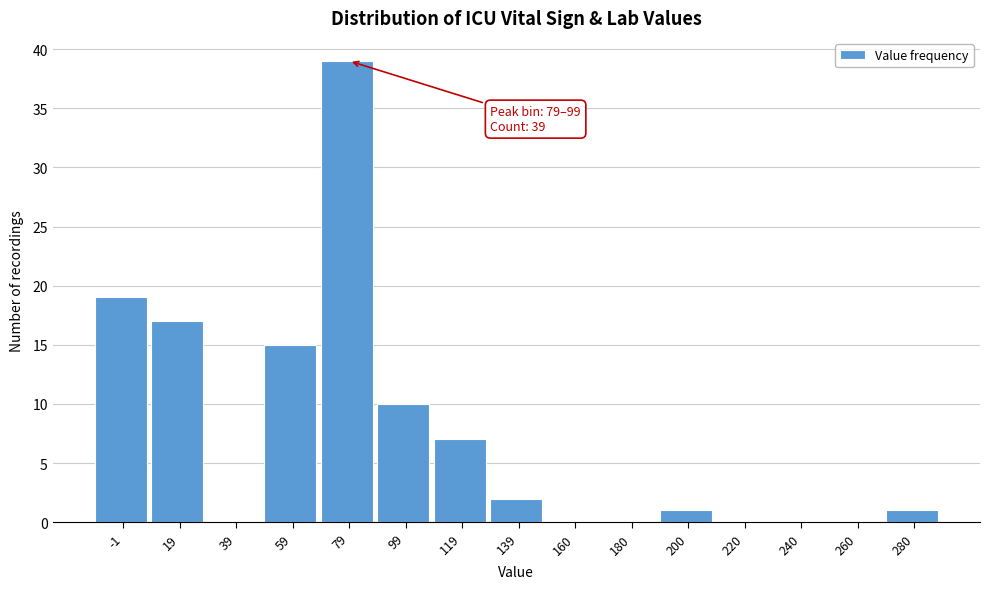

Reading right to left, list all the values displayed in this chart.

280=1	260=0	240=0	220=0	200=1	180=0	160=0	139=2	119=7	99=10	79=39	59=15	39=0	19=17	-1=19